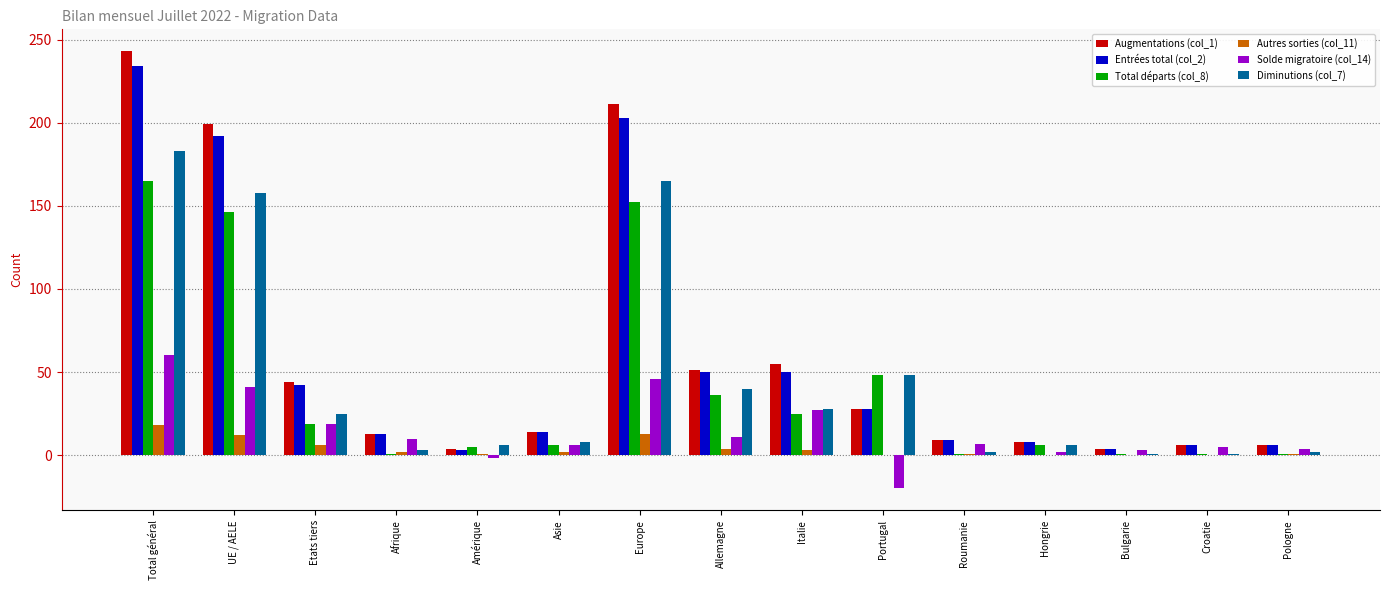

Is the value of Autres sorties (col_11) at UE / AELE greater than the value of Entrées total (col_2) at UE / AELE?

No